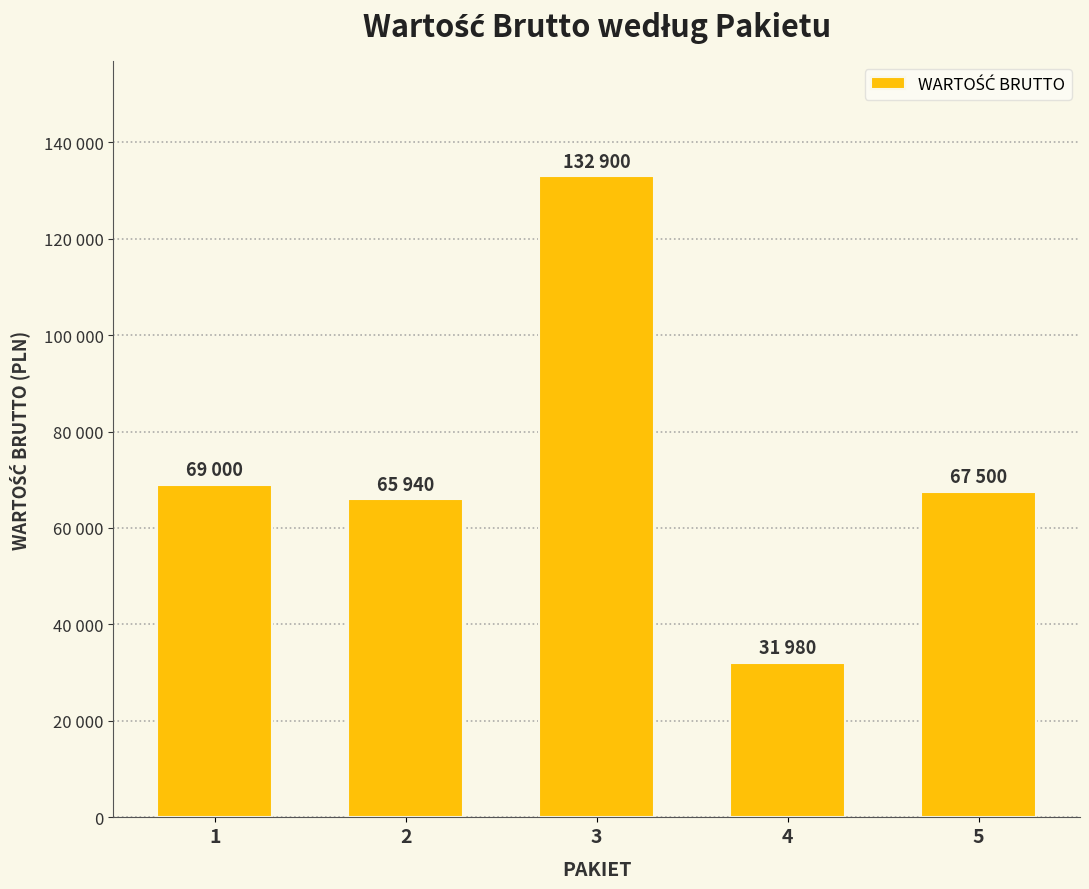

The chart shows a value of 69000 at 1. True or false?

True